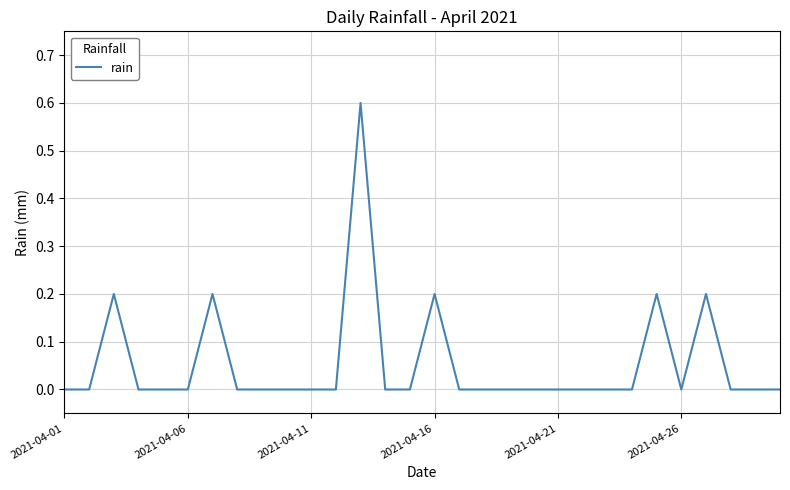

What is the maximum value shown in the chart?

0.6